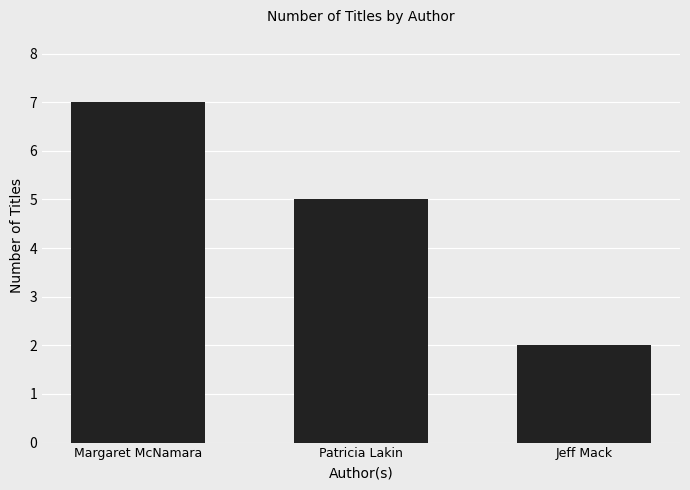

List the labels in order of value, largest first.

Margaret McNamara, Patricia Lakin, Jeff Mack